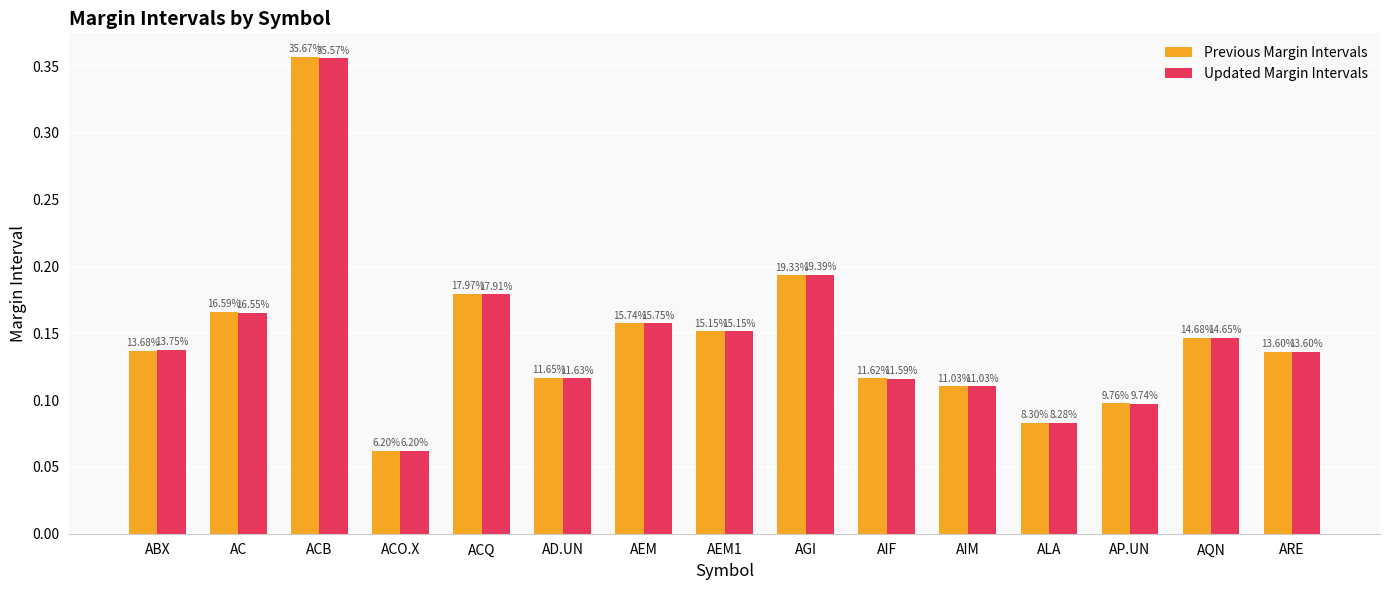

Rank the series at AIM from lowest to highest value.

Previous Margin Intervals, Updated Margin Intervals